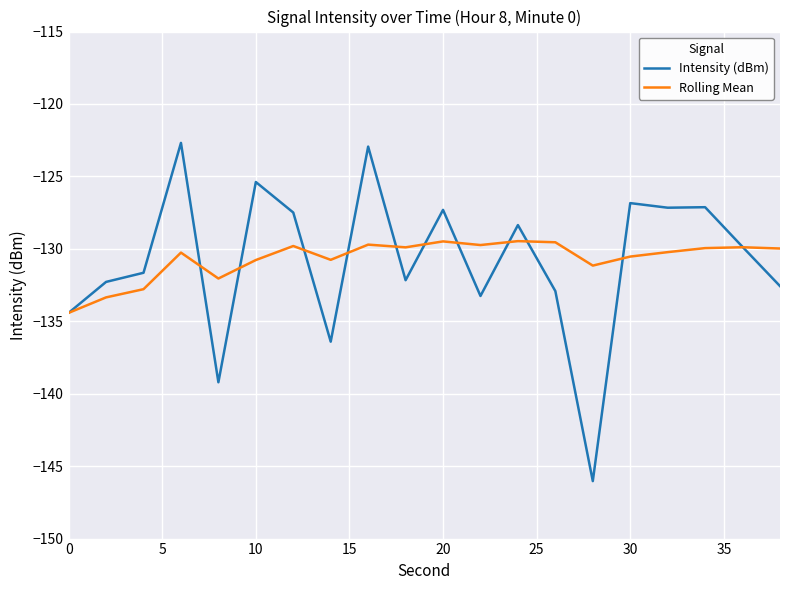

How many distinct data groups are displayed?

2